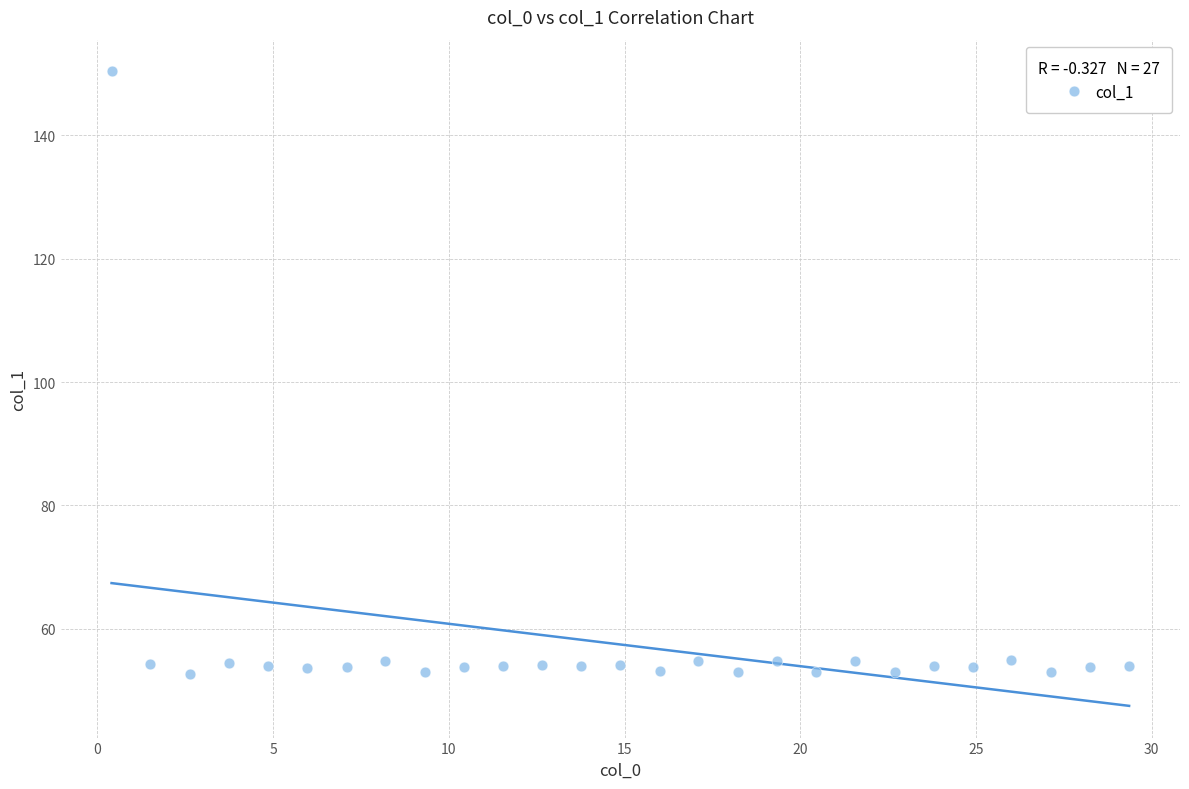

What is the range of Y values (max minus min)?

97.7